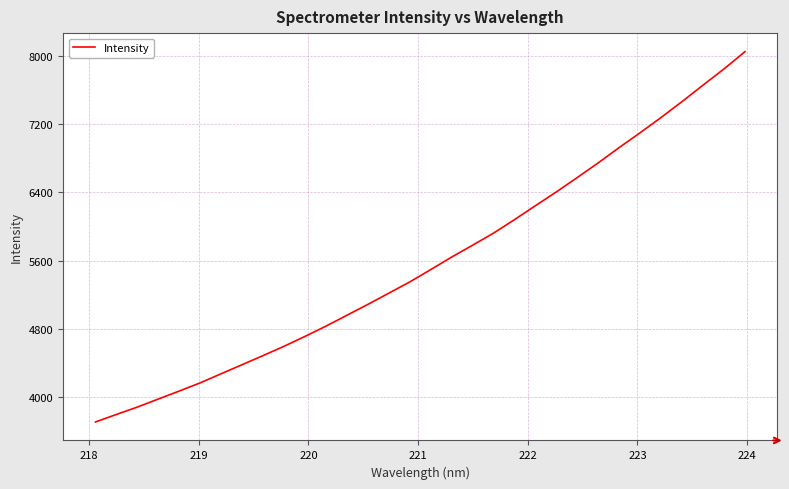

What is the greatest value displayed?

8046.1